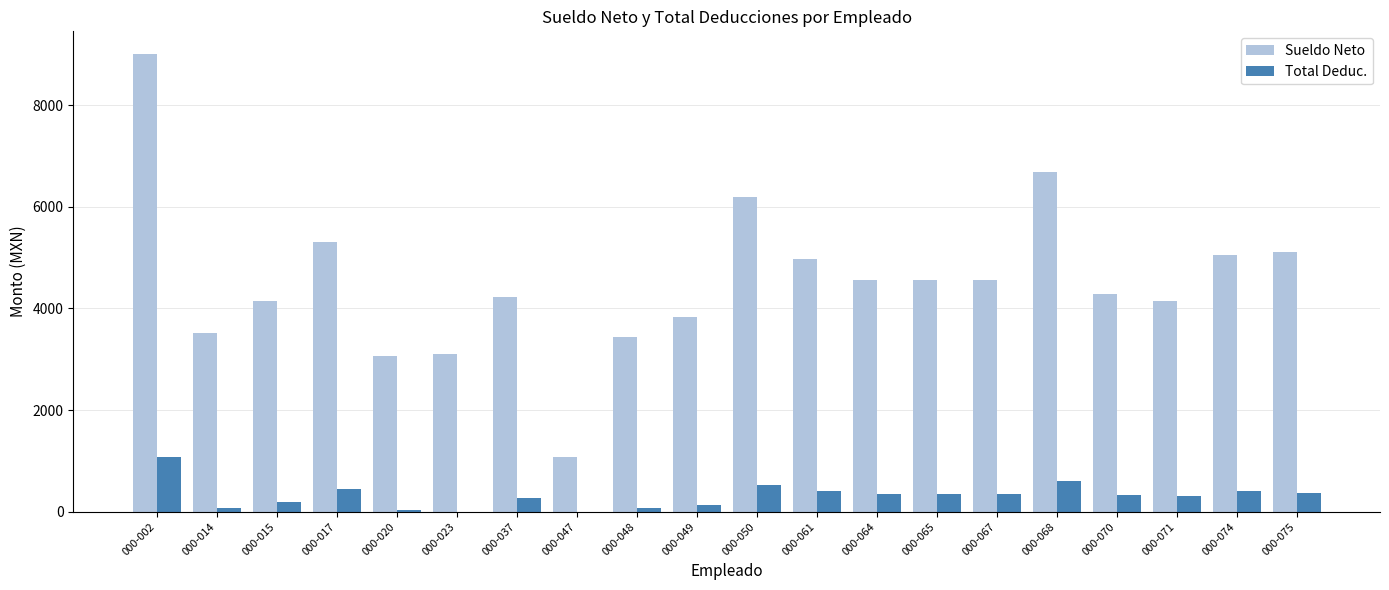

How many data points does each series have?

20